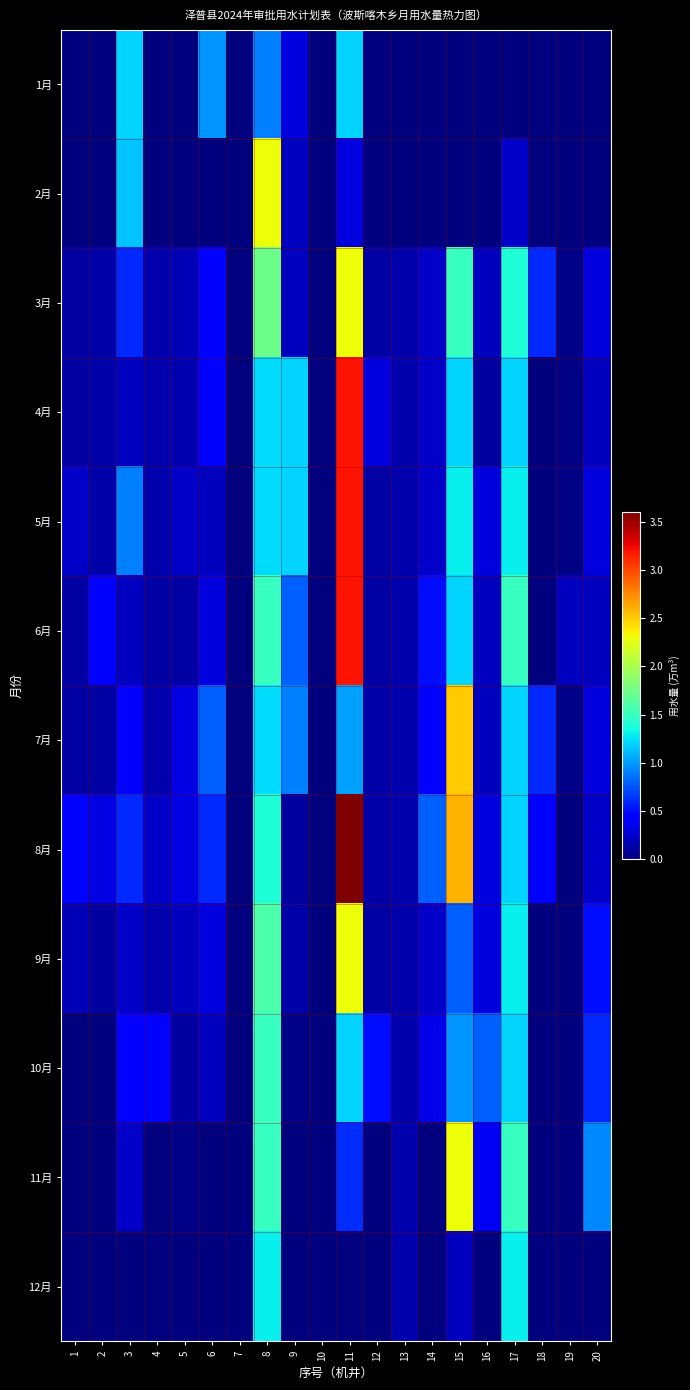

Reading left to right, transcribe all the data shown in this chart.

1月: 1=0.0	2=0.0	3=1.2	4=0.0	5=0.0	6=1.0	7=0.0	8=0.9	9=0.3	10=0.0	11=1.2	12=0.0	13=0.0	14=0.0	15=0.0	16=0.0	17=0.0	18=0.0	19=0.0	20=0.0
2月: 1=0.0	2=0.0	3=1.1	4=0.0	5=0.0	6=0.0	7=0.0	8=2.3	9=0.2	10=0.0	11=0.3	12=0.0	13=0.0	14=0.0	15=0.0	16=0.0	17=0.2	18=0.0	19=0.0	20=0.0
3月: 1=0.1	2=0.1	3=0.6	4=0.1	5=0.2	6=0.4	7=0.0	8=1.7	9=0.2	10=0.0	11=2.3	12=0.1	13=0.1	14=0.2	15=1.5	16=0.2	17=1.4	18=0.6	19=0.0	20=0.3
4月: 1=0.1	2=0.1	3=0.2	4=0.1	5=0.2	6=0.4	7=0.0	8=1.2	9=1.2	10=0.0	11=3.2	12=0.3	13=0.1	14=0.2	15=1.2	16=0.1	17=1.2	18=0.0	19=0.0	20=0.2
5月: 1=0.2	2=0.1	3=0.9	4=0.1	5=0.2	6=0.2	7=0.0	8=1.2	9=1.2	10=0.0	11=3.2	12=0.1	13=0.1	14=0.2	15=1.3	16=0.3	17=1.3	18=0.0	19=0.0	20=0.3
6月: 1=0.1	2=0.4	3=0.2	4=0.1	5=0.1	6=0.3	7=0.0	8=1.5	9=0.8	10=0.0	11=3.2	12=0.1	13=0.1	14=0.5	15=1.2	16=0.2	17=1.5	18=0.0	19=0.2	20=0.2
7月: 1=0.1	2=0.1	3=0.4	4=0.1	5=0.3	6=0.8	7=0.0	8=1.2	9=0.9	10=0.0	11=1.0	12=0.1	13=0.1	14=0.4	15=2.5	16=0.2	17=1.2	18=0.6	19=0.0	20=0.3
8月: 1=0.4	2=0.3	3=0.6	4=0.2	5=0.3	6=0.6	7=0.0	8=1.4	9=0.1	10=0.0	11=3.6	12=0.1	13=0.1	14=0.8	15=2.6	16=0.3	17=1.2	18=0.4	19=0.0	20=0.2
9月: 1=0.2	2=0.1	3=0.2	4=0.1	5=0.2	6=0.3	7=0.0	8=1.6	9=0.1	10=0.0	11=2.3	12=0.1	13=0.1	14=0.2	15=0.8	16=0.3	17=1.3	18=0.0	19=0.0	20=0.5
10月: 1=0.0	2=0.0	3=0.5	4=0.4	5=0.1	6=0.2	7=0.0	8=1.5	9=0.0	10=0.0	11=1.2	12=0.5	13=0.1	14=0.3	15=1.0	16=0.8	17=1.2	18=0.0	19=0.0	20=0.6
11月: 1=0.0	2=0.0	3=0.2	4=0.0	5=0.0	6=0.0	7=0.0	8=1.5	9=0.0	10=0.0	11=0.6	12=0.0	13=0.1	14=0.0	15=2.3	16=0.4	17=1.5	18=0.0	19=0.0	20=0.9
12月: 1=0.0	2=0.0	3=0.0	4=0.0	5=0.0	6=0.0	7=0.0	8=1.3	9=0.0	10=0.0	11=0.0	12=0.0	13=0.1	14=0.0	15=0.2	16=0.0	17=1.3	18=0.0	19=0.0	20=0.0